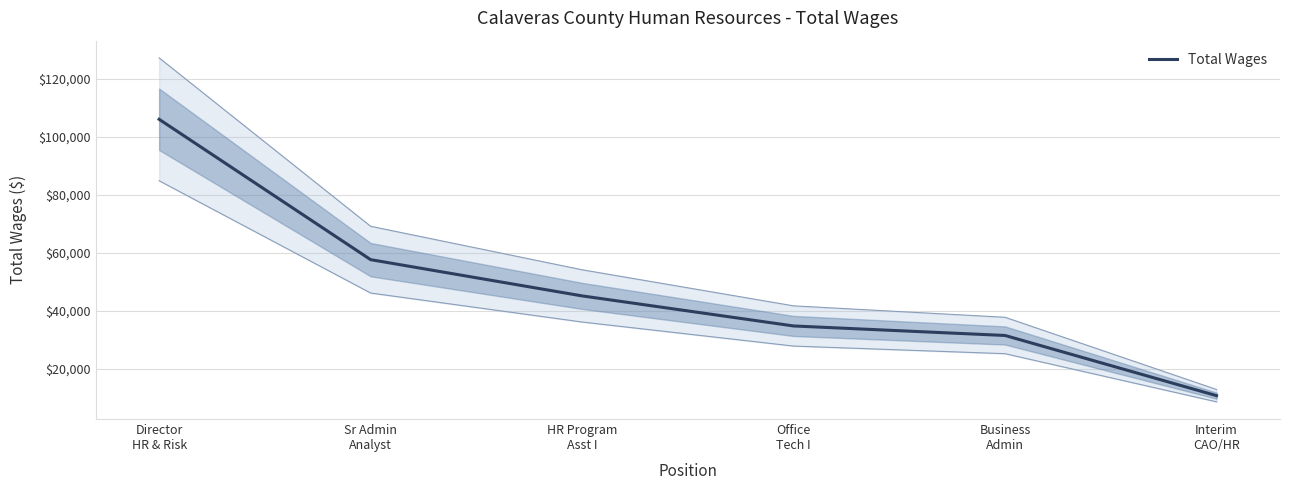

True or false: the data shows 31396 at Business
Admin.

True